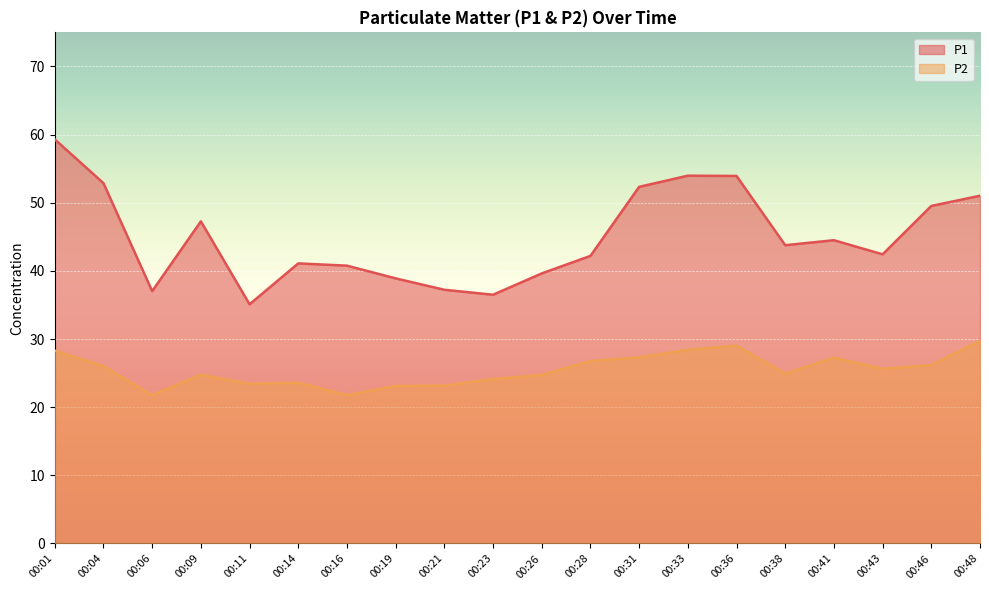

What is the difference between the maximum and minimum values in the P1 series?

24.2